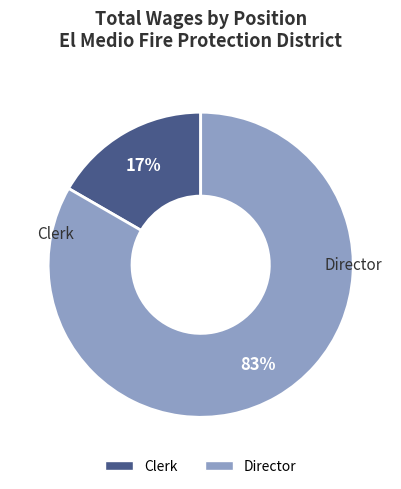

Which slice is the largest?

Director